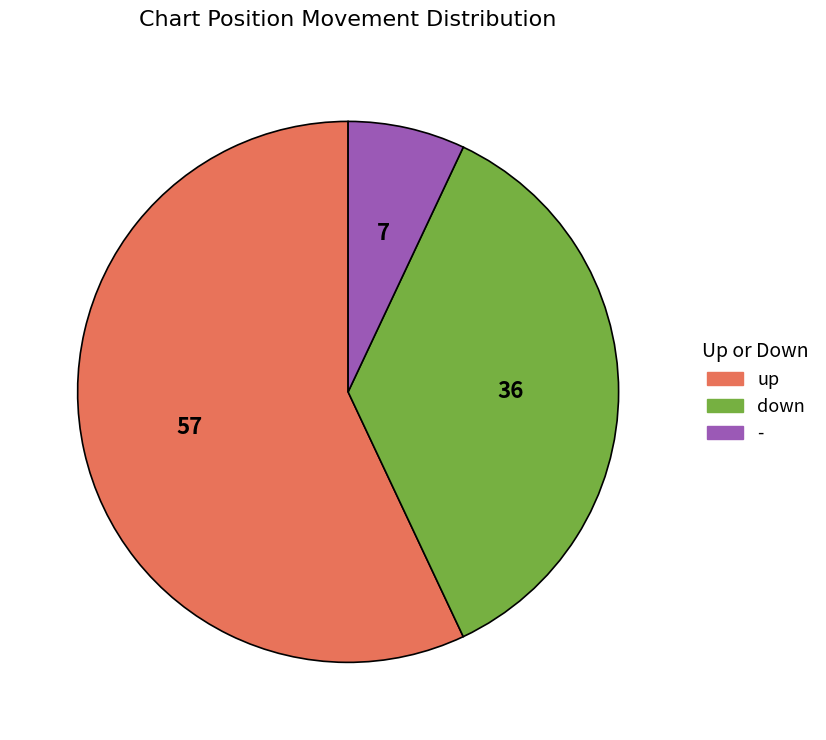

How many slices are in this pie chart?

3